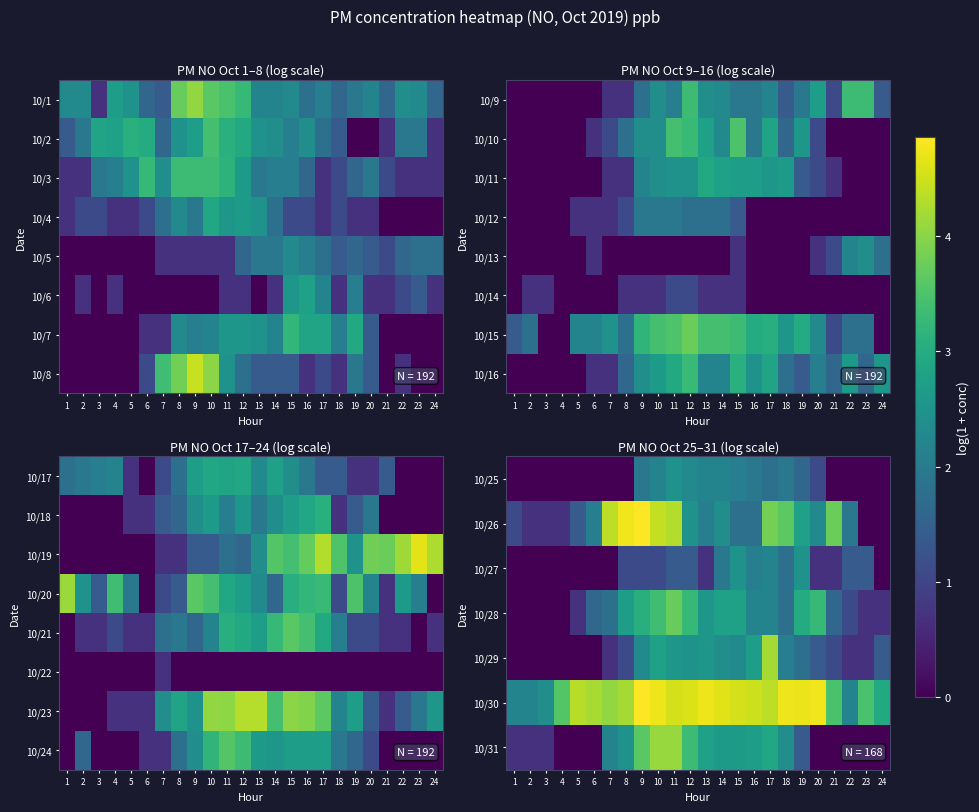

List the labels in order of 10/26 value, smallest first.

23, 24, 2, 3, 4, 1, 5, 15, 16, 22, 6, 13, 20, 14, 12, 19, 18, 21, 17, 11, 7, 10, 8, 9